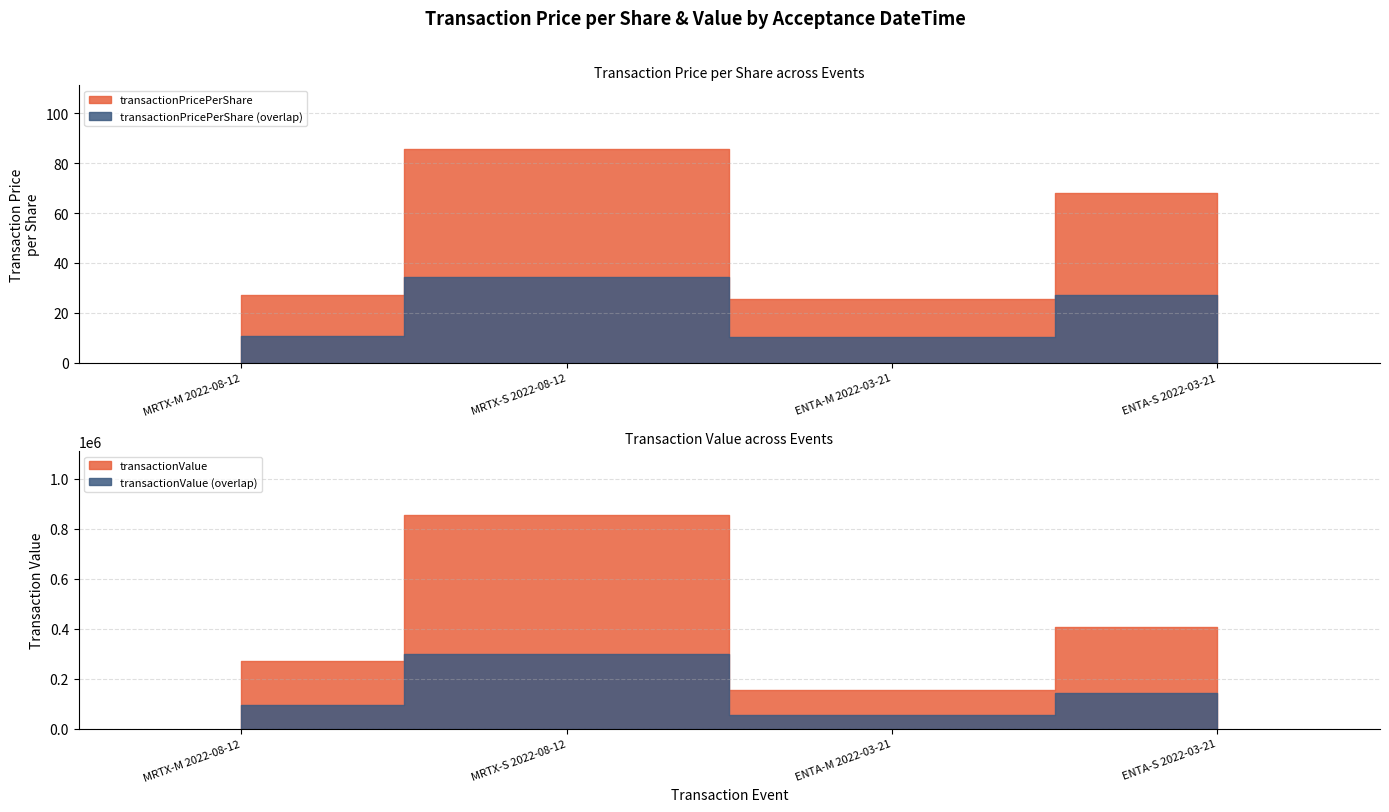

Where does the transactionValue series first go above 406970?

MRTX-S 2022-08-12